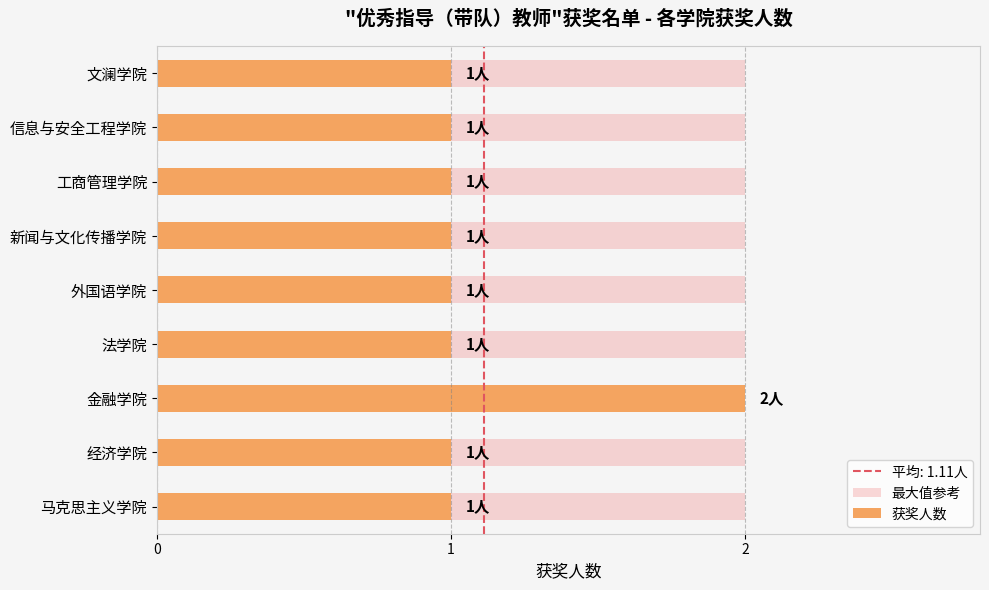

What is the sum of all 获奖人数 values?

10.0